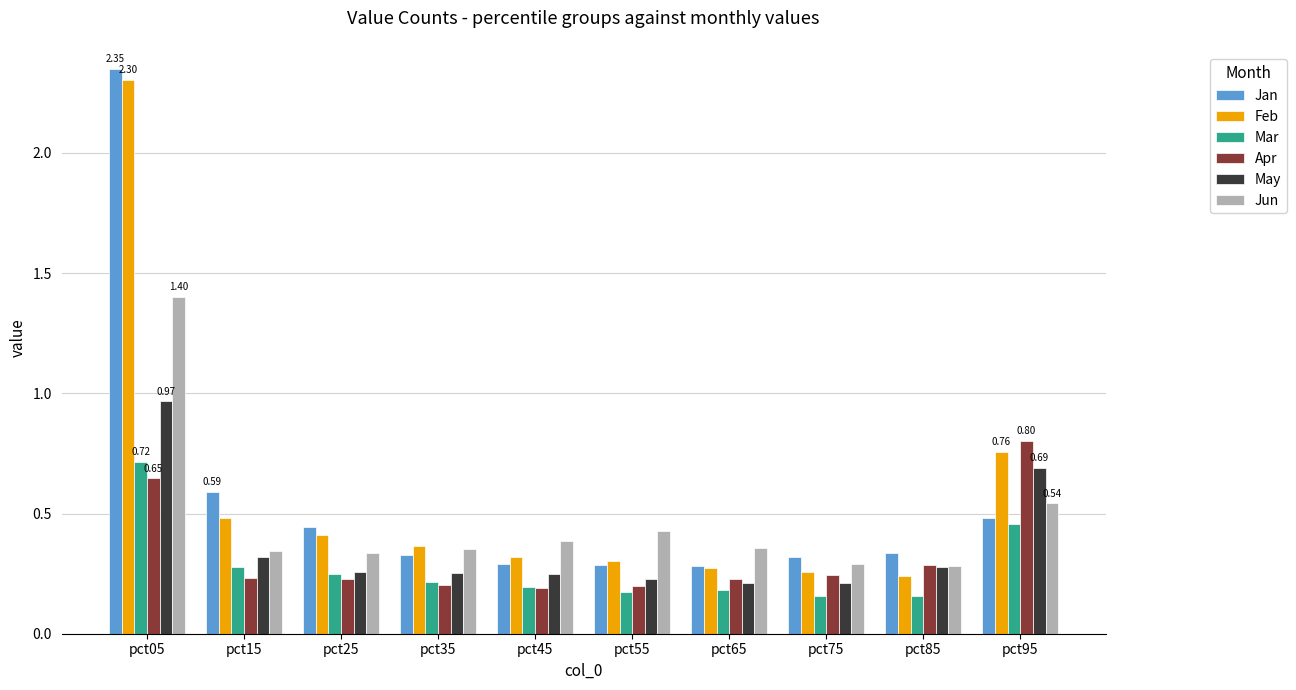

Which series changed the most between pct15 and pct45?

Jan